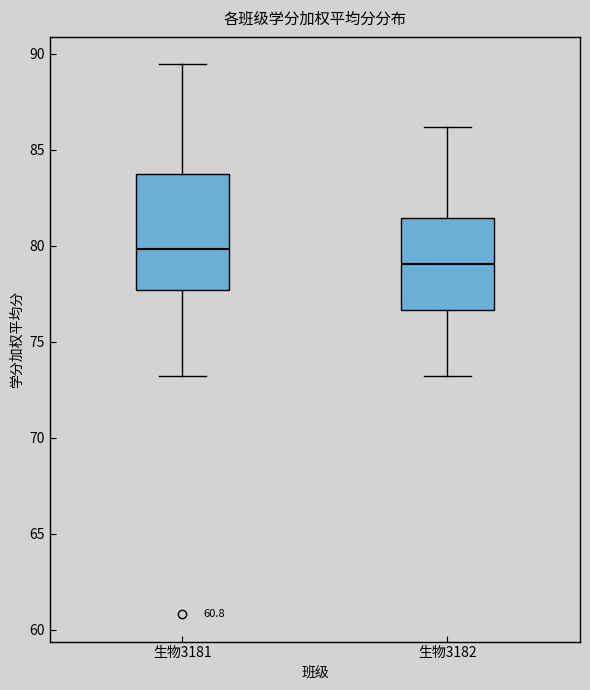

Which box is the tallest, from its lower edge to its upper edge?

生物3181